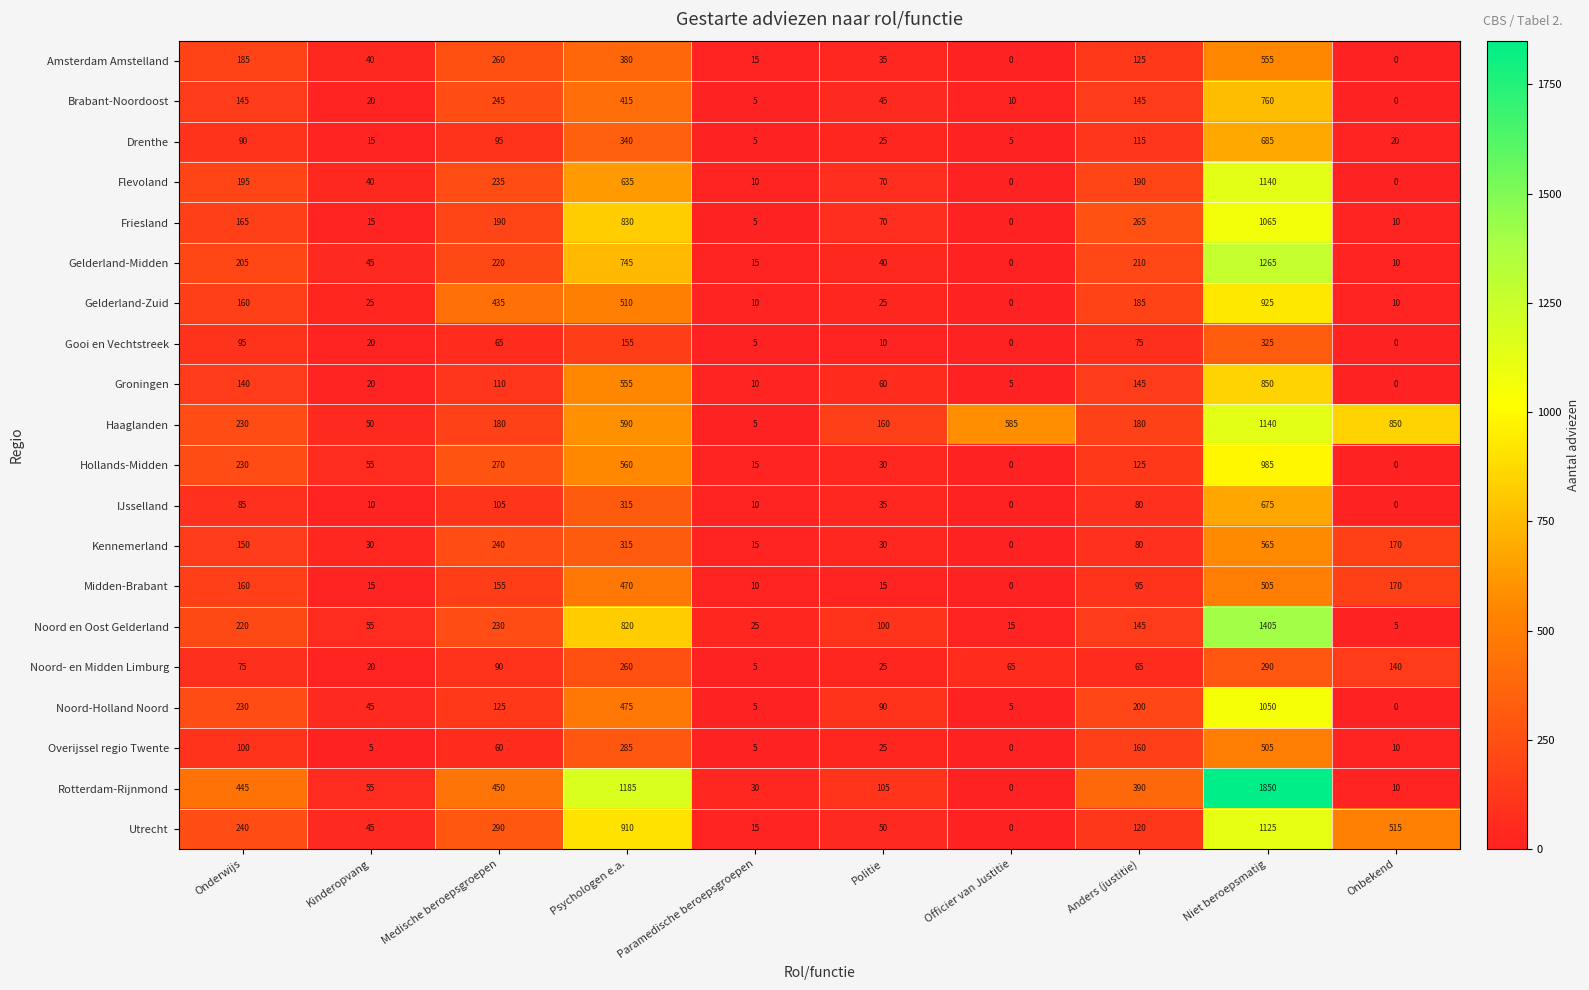

What value does the Brabant-Noordoost series have at Onderwijs?

145